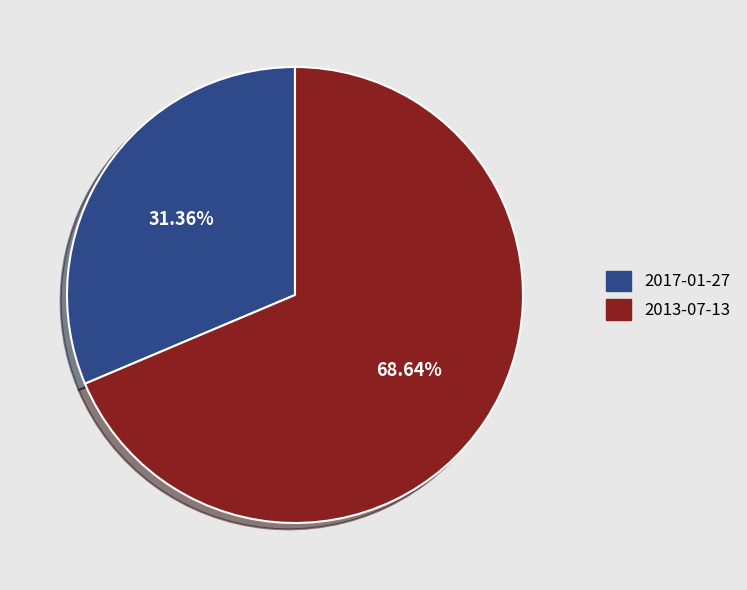

To the nearest percent, what is the difference between the 2013-07-13 and 2017-01-27 slice percentages?

37%